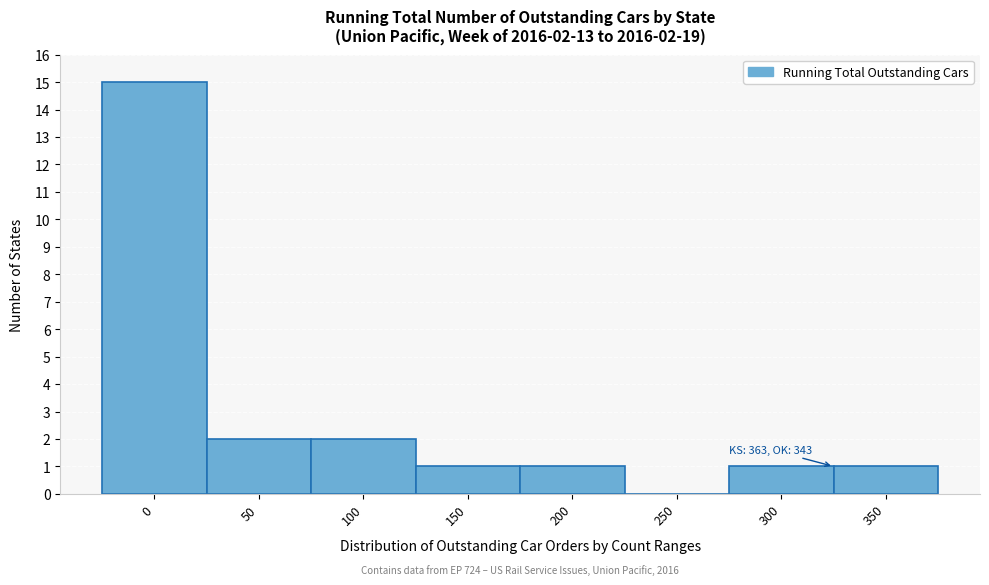

Reading left to right, transcribe all the data shown in this chart.

0=15	50=2	100=2	150=1	200=1	250=0	300=1	350=1